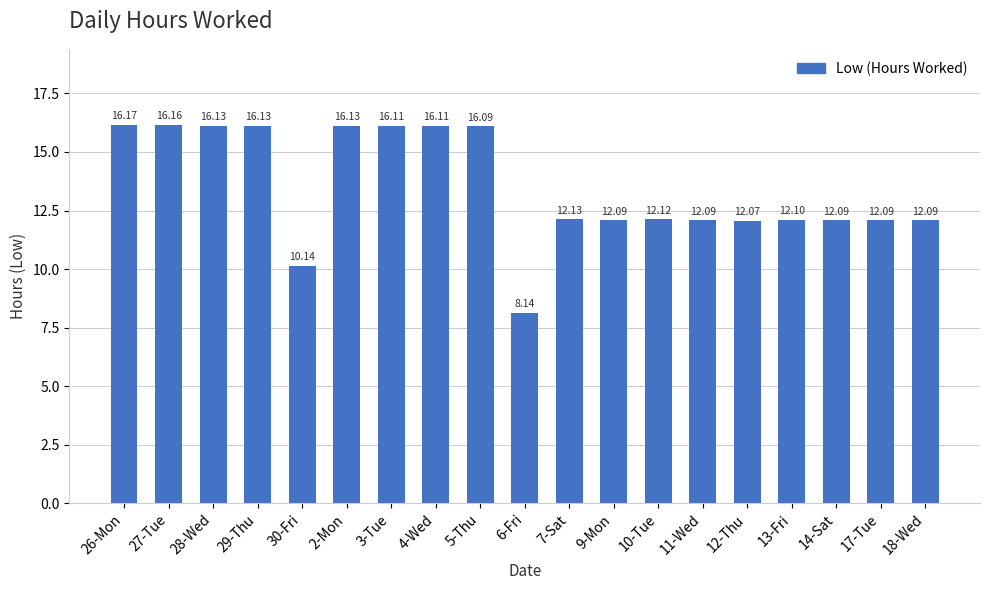

The chart shows a value of 16.3 at 9-Mon. True or false?

False